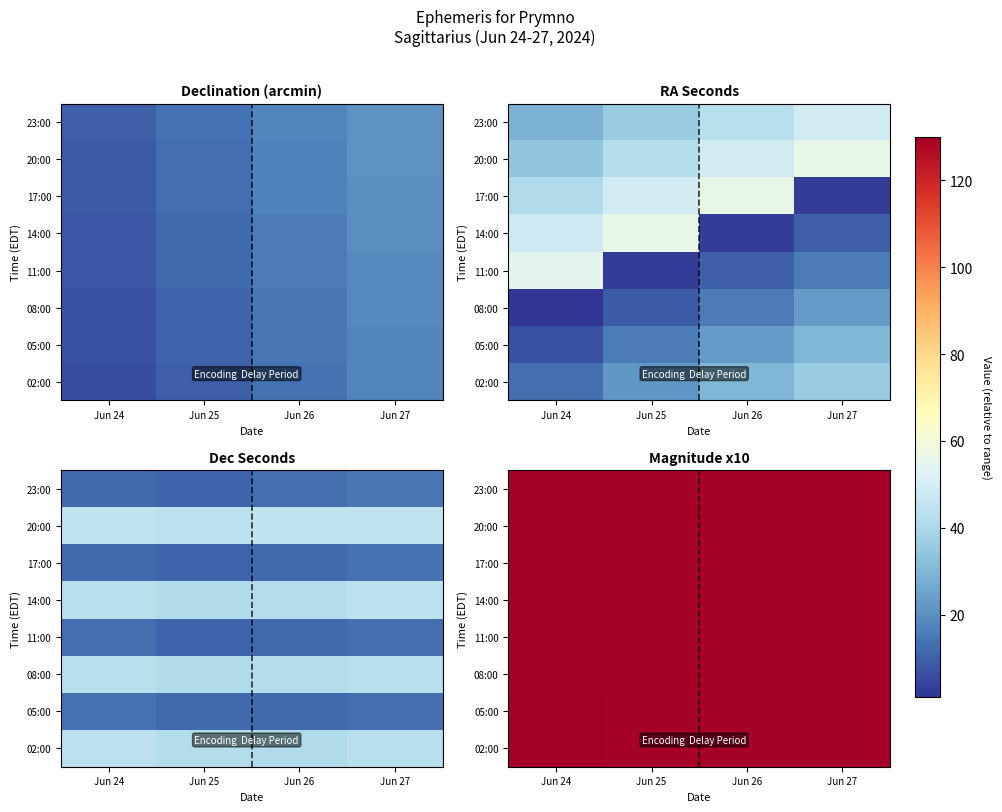

At which category is the sum across all series the highest?

Jun 24